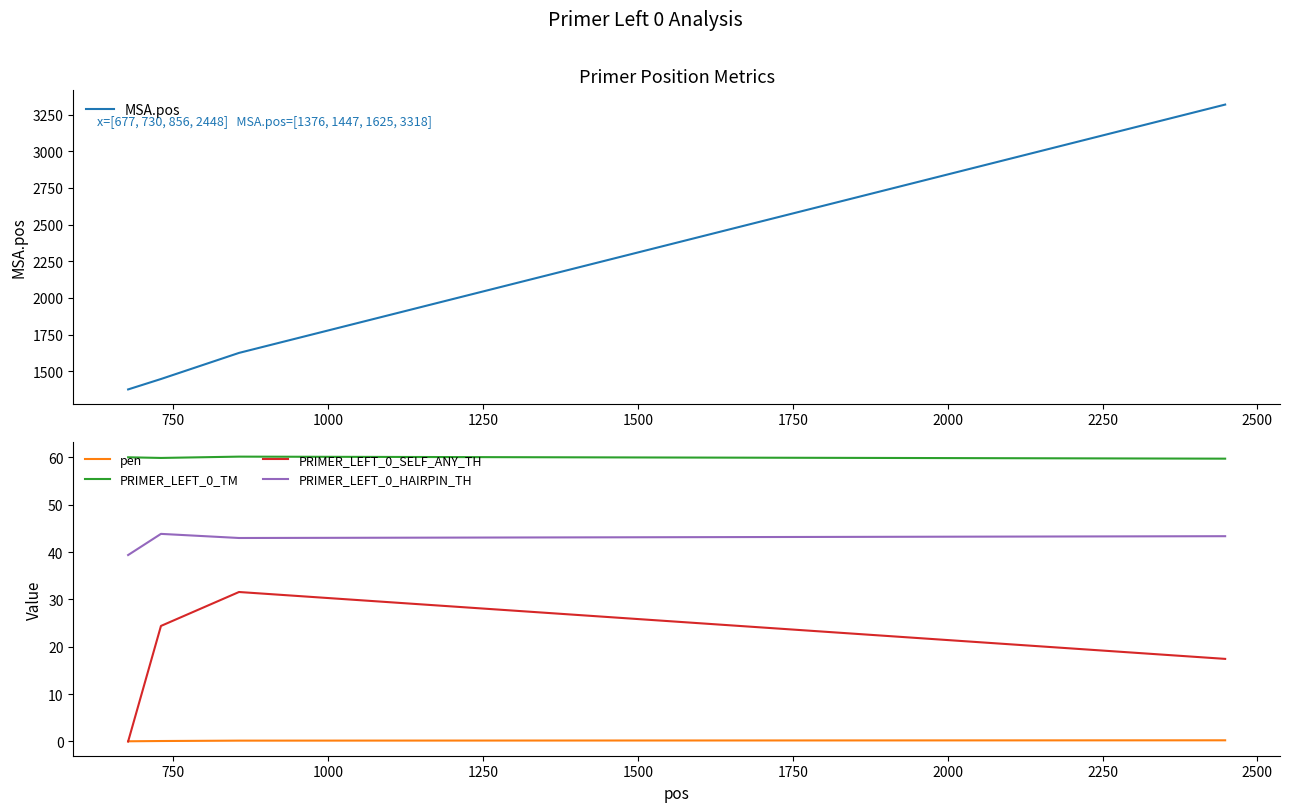

List the series in order of their peak value, highest first.

MSA.pos, PRIMER_LEFT_0_TM, PRIMER_LEFT_0_HAIRPIN_TH, PRIMER_LEFT_0_SELF_ANY_TH, pen